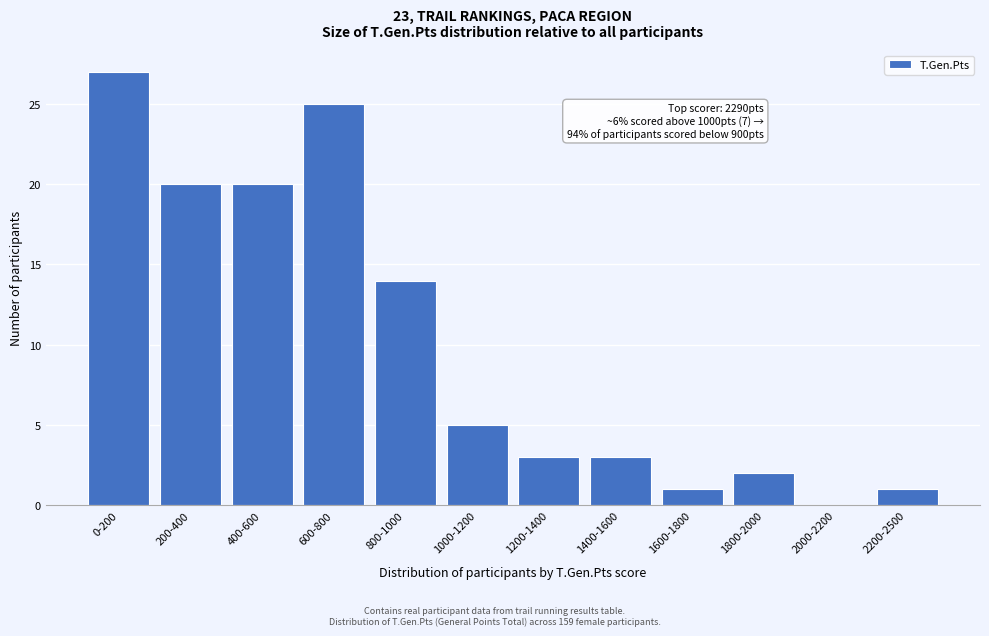

Reading left to right, list all the values displayed in this chart.

0-200=27	200-400=20	400-600=20	600-800=25	800-1000=14	1000-1200=5	1200-1400=3	1400-1600=3	1600-1800=1	1800-2000=2	2000-2200=0	2200-2500=1